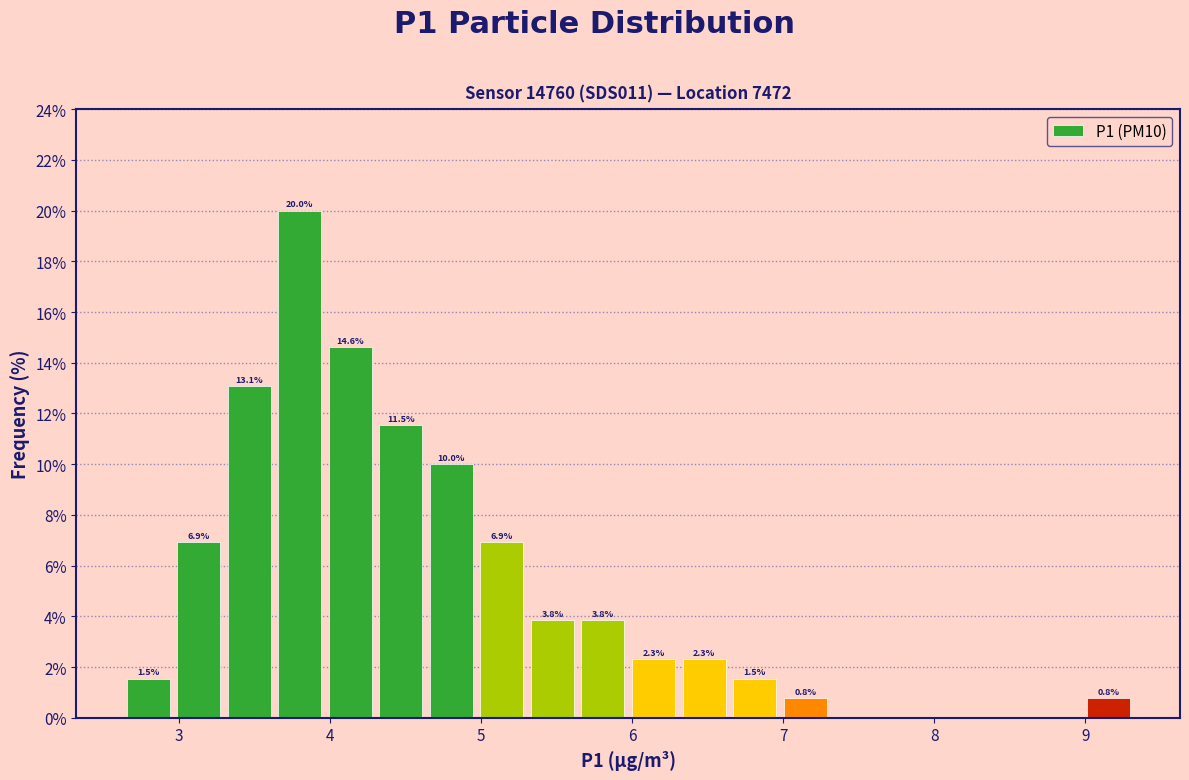

Around what value on the x-axis is the tallest bar? Give the approximate position of its centre, as read against the axis.

3.8